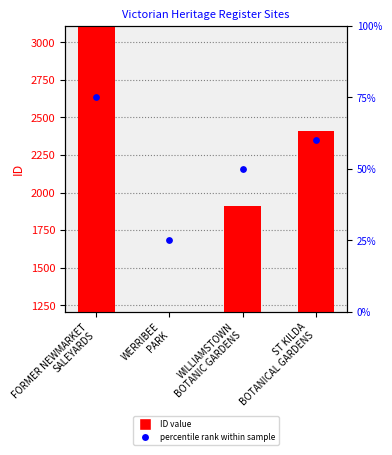

Which series reaches the maximum Y coordinate?

ID